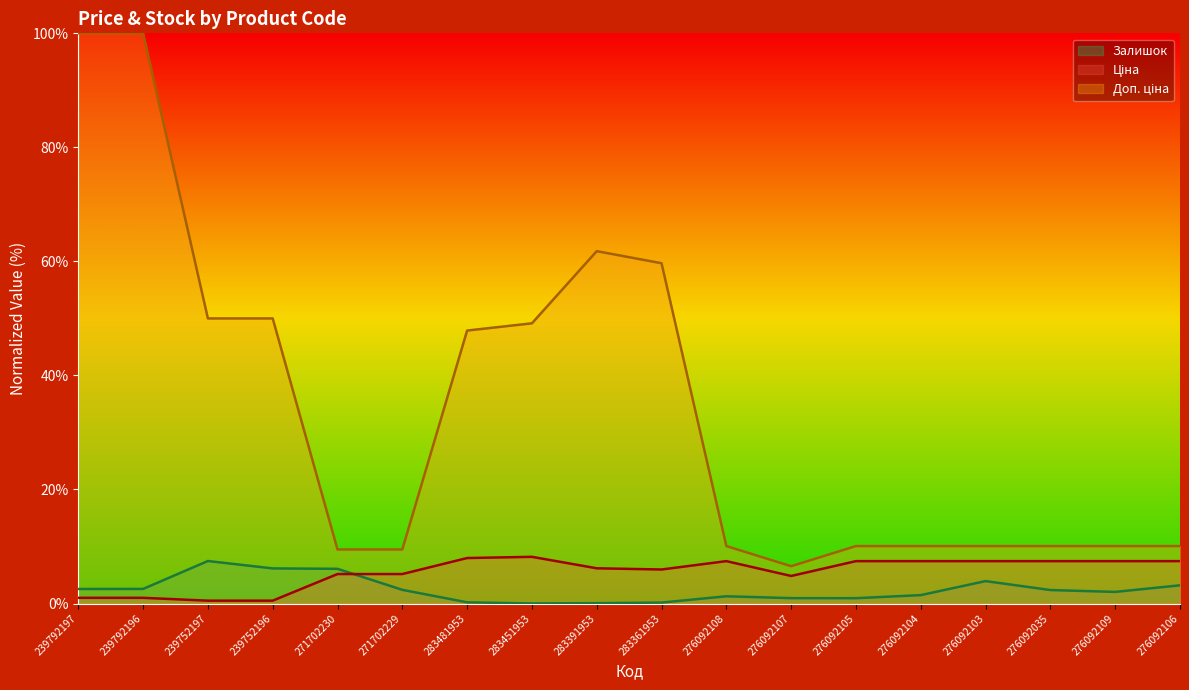

Where is the first local minimum for Залишок?

283451953